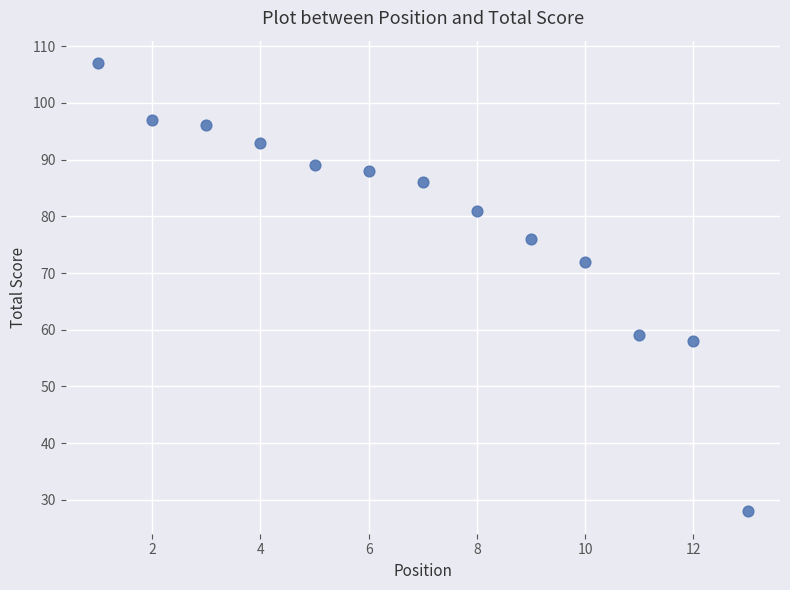

What is the range of Y values (max minus min)?

79